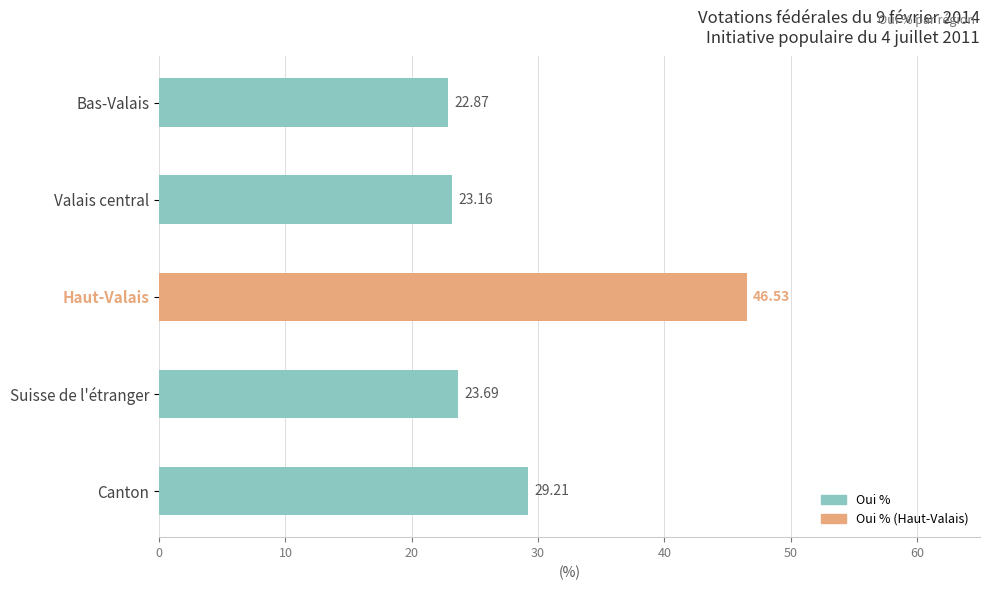

Which category has the highest value across all series?

Haut-Valais